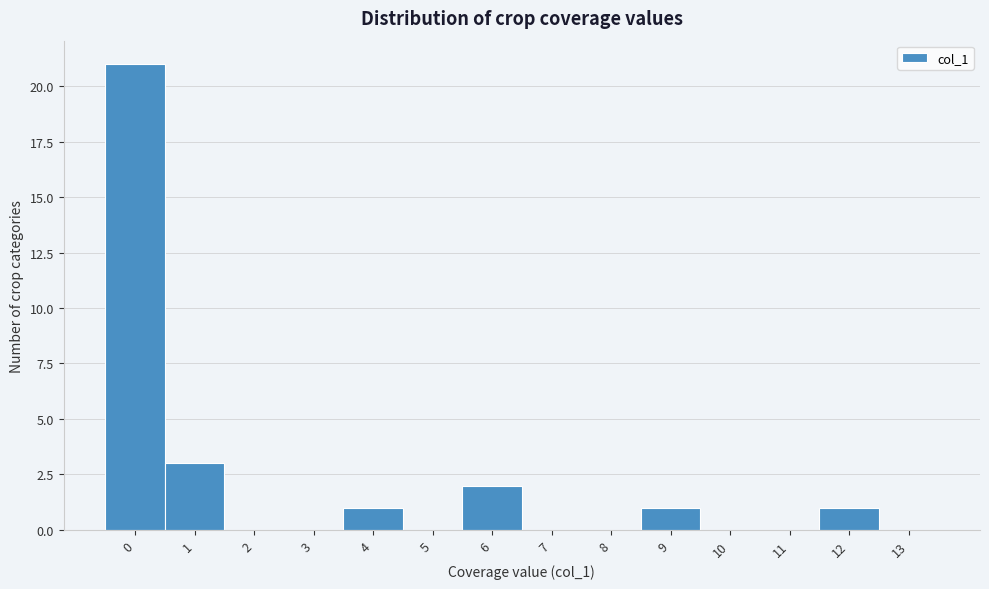

Reading left to right, what are all the values shown in this chart?

0=21	1=3	2=0	3=0	4=1	5=0	6=2	7=0	8=0	9=1	10=0	11=0	12=1	13=0